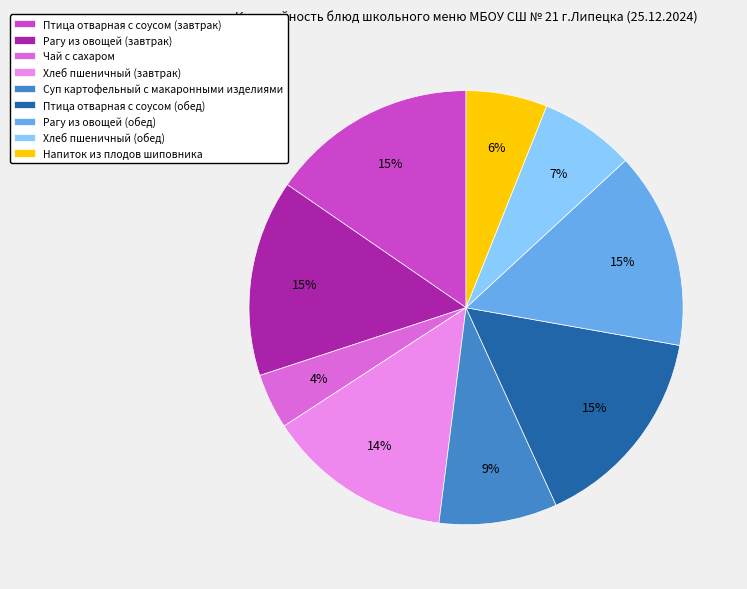

To the nearest percent, what is the combined percentage of Суп картофельный с макаронными изделиями and Хлеб пшеничный (обед)?

16%